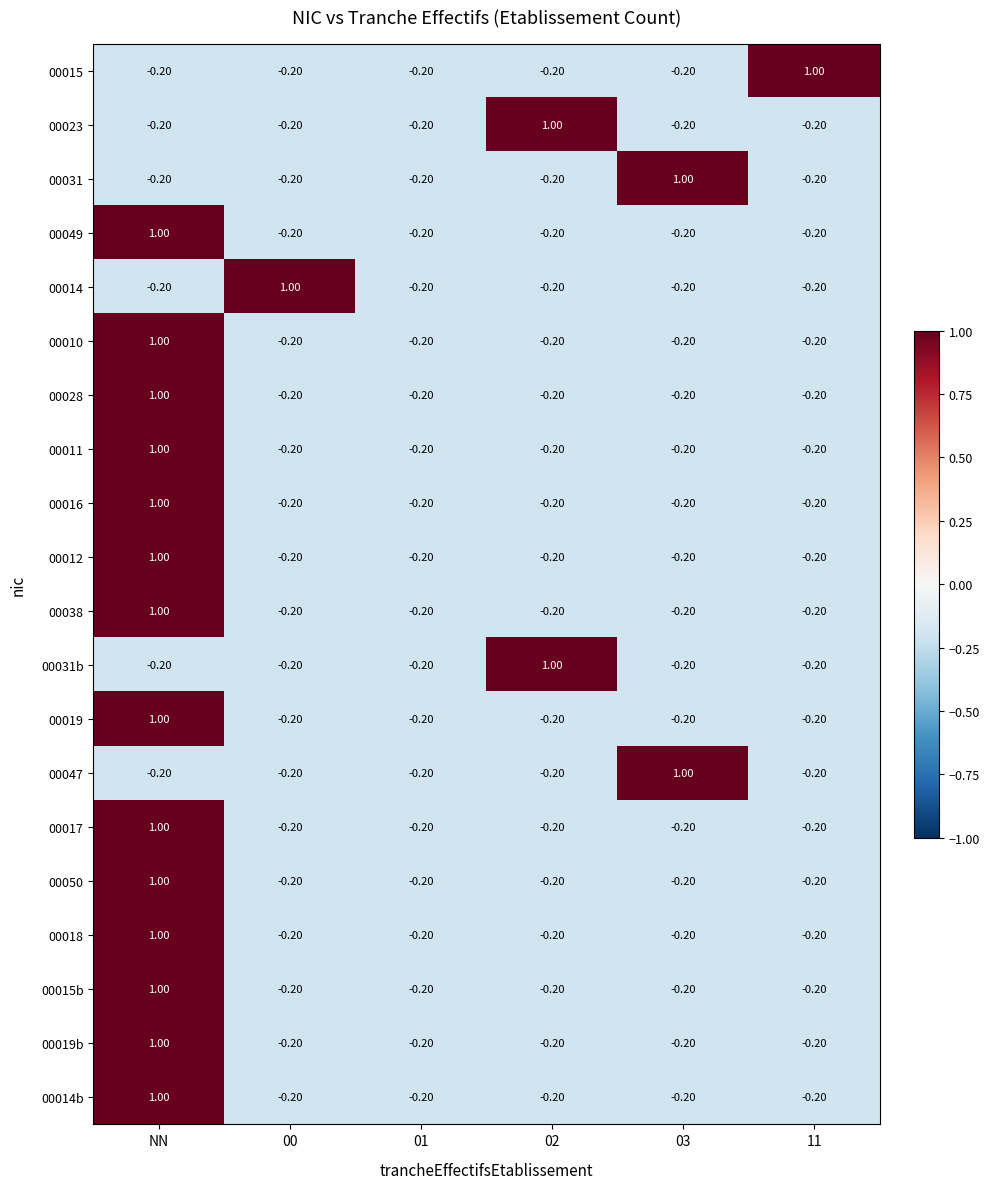

What is the difference between the maximum and second lowest values in the 00010 series?

1.2